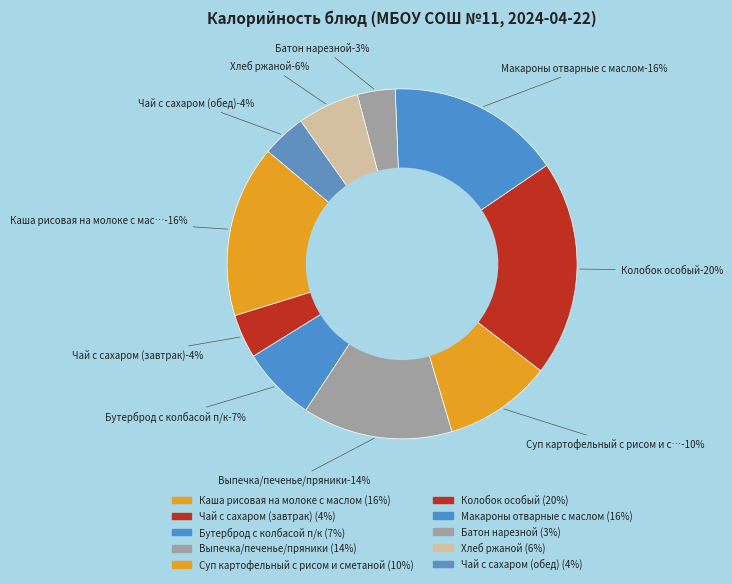

What percentage is NOT represented by Чай с сахаром (обед)?

95.9%